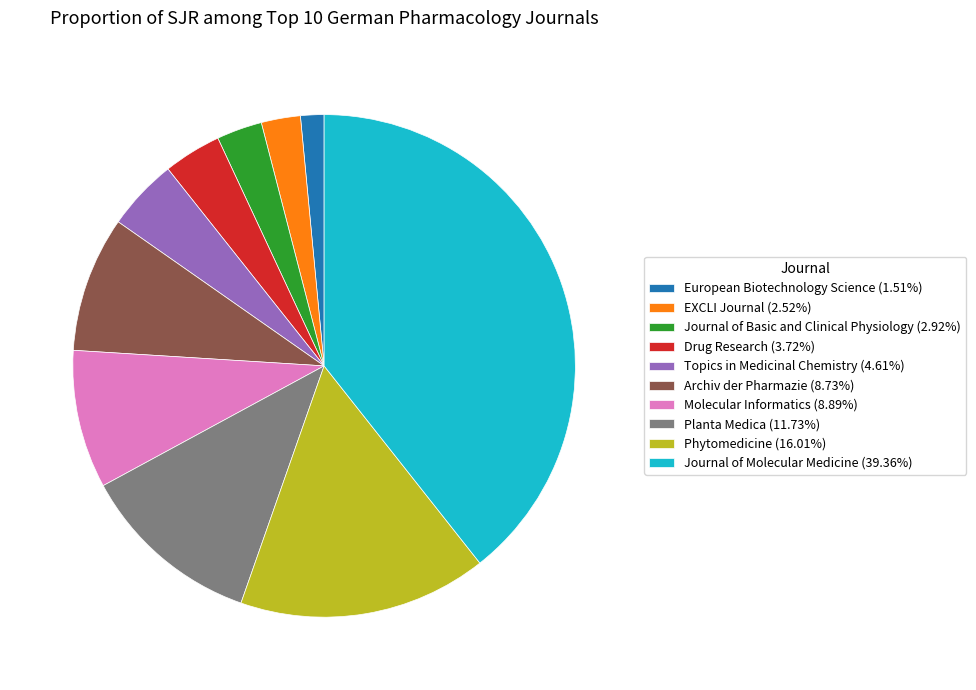

Count the number of slices in the pie.

10